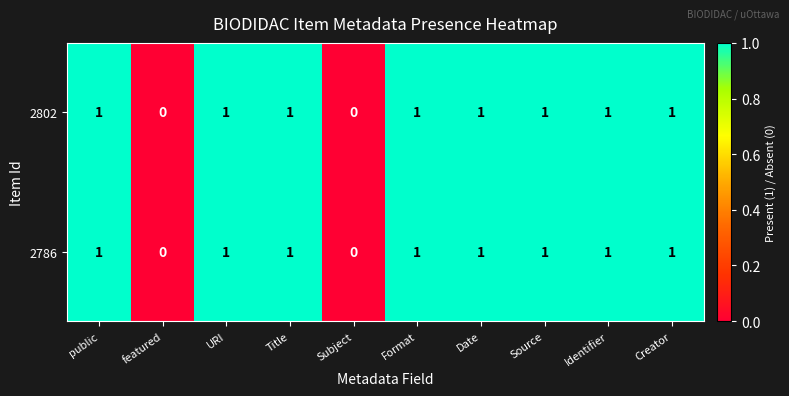

What is the sum of all 2802 values?

8